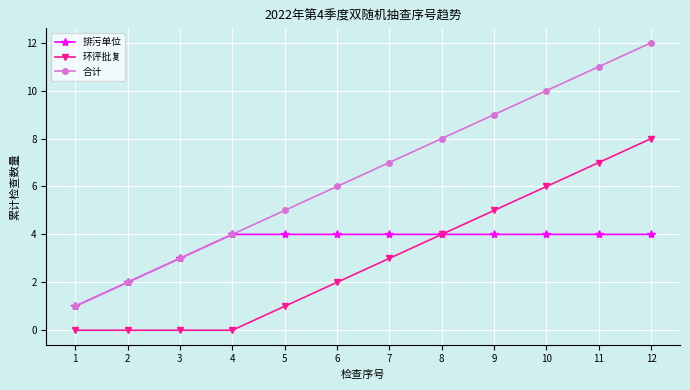

Which series has the widest spread of values?

合计